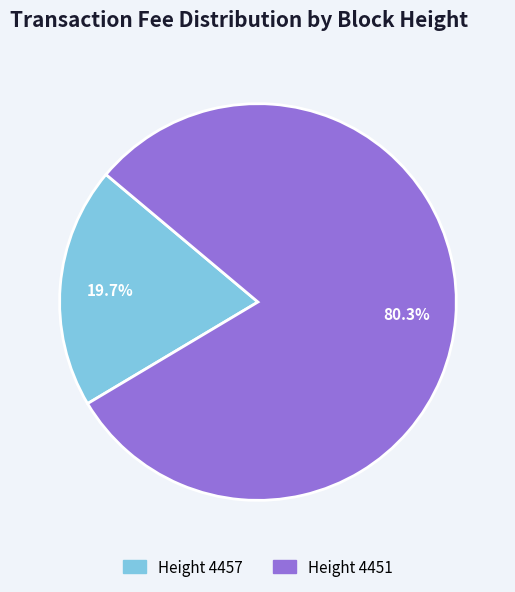

How many segments does this pie chart have?

2